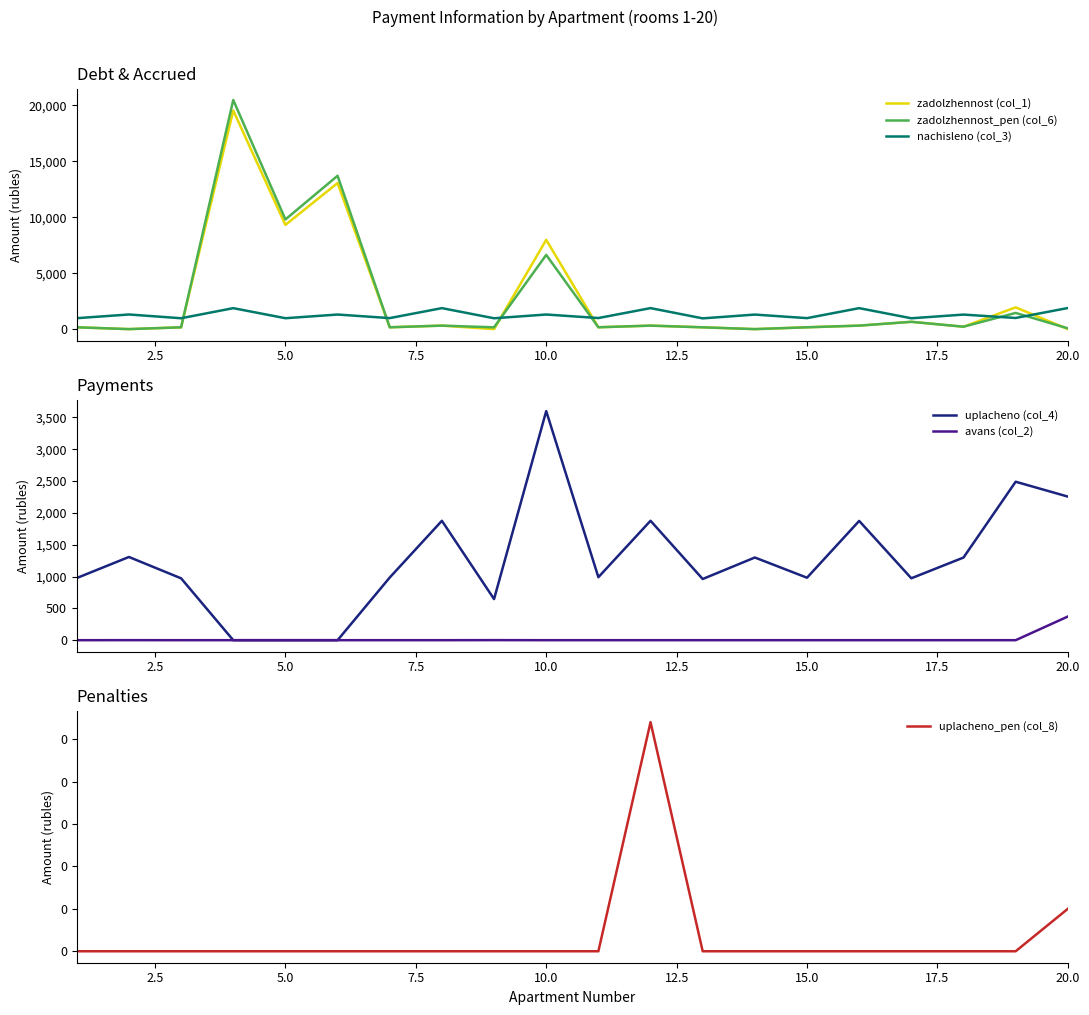

What is the highest value of the nachisleno (col_3) series?

1885.4